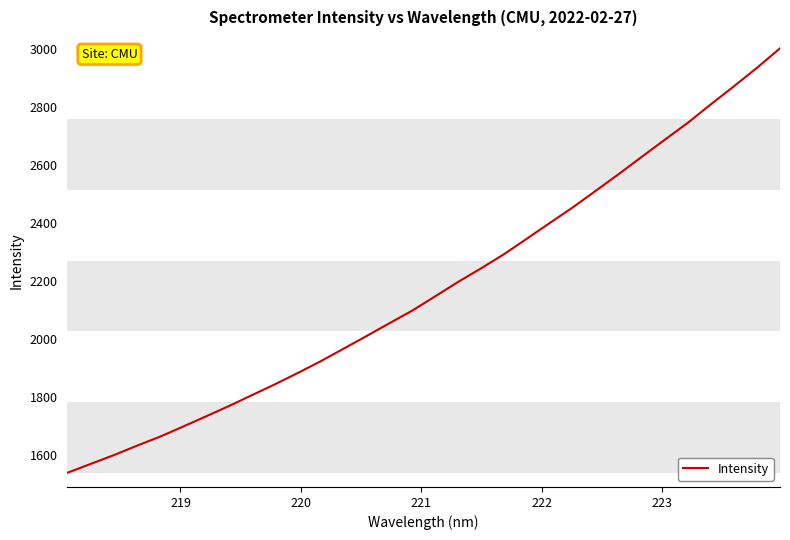

What is the difference between the maximum and minimum values?

1462.5